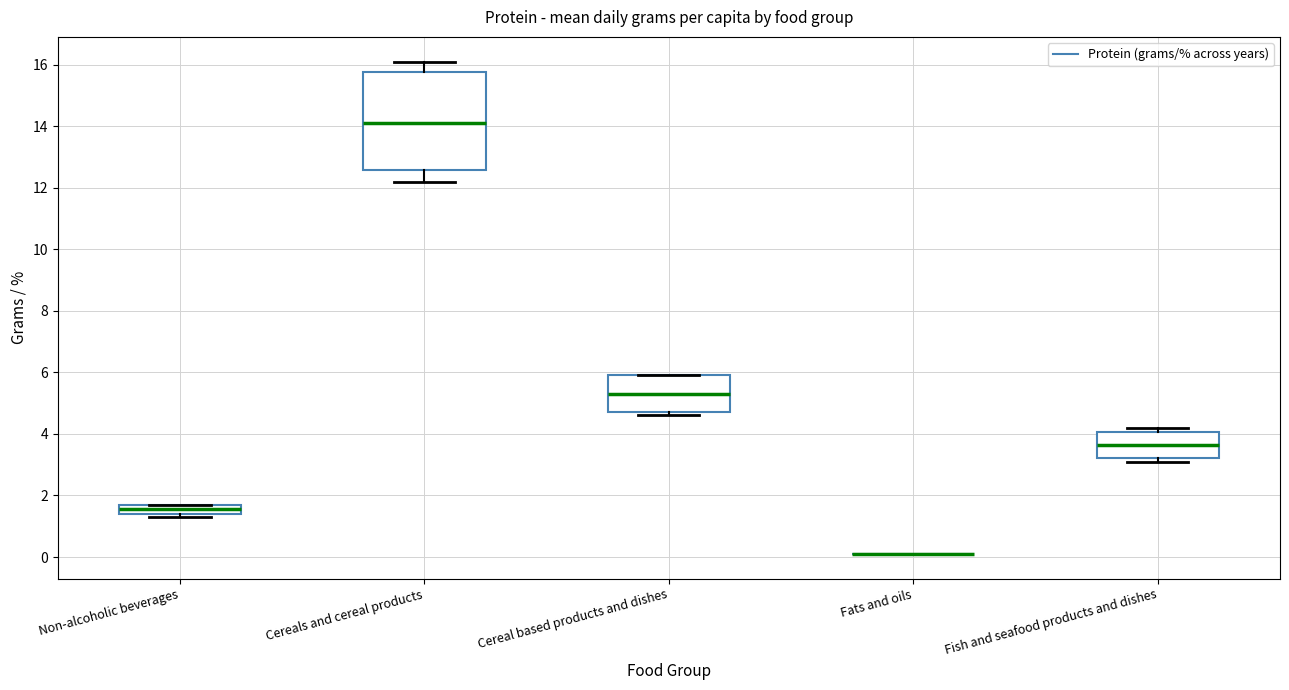

Which box is the tallest, from its lower edge to its upper edge?

Cereals and cereal products